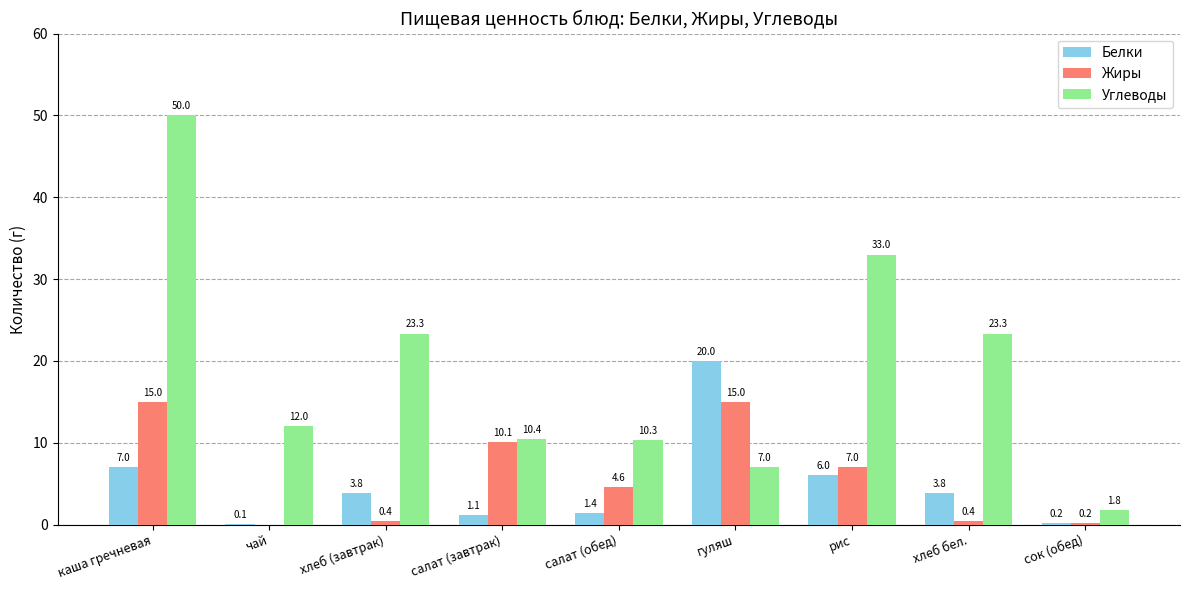

How many categories are shown in the chart?

9